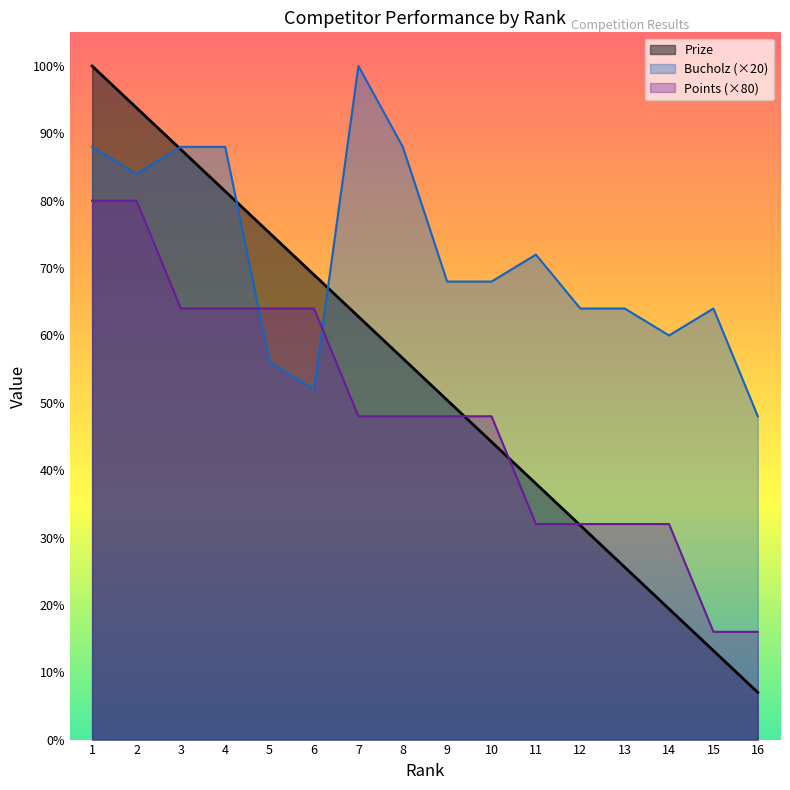

Is it true that Points equals 403 at 5?

False